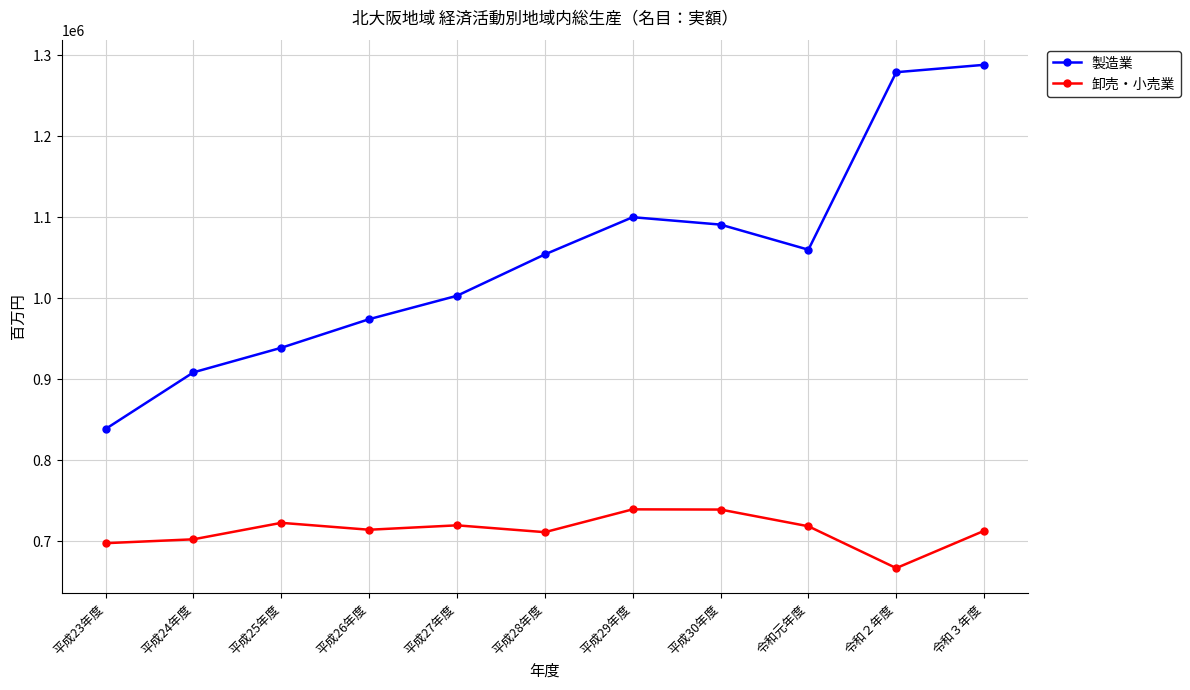

At which category is the sum across all series the highest?

令和３年度